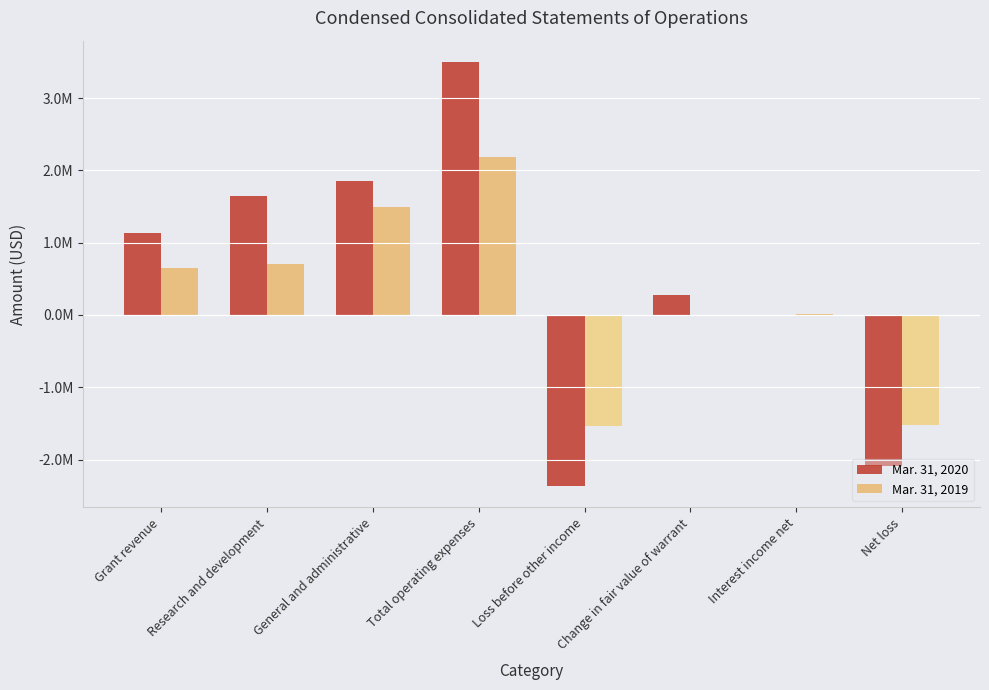

What is the average value of the Mar. 31, 2019 series?

248540